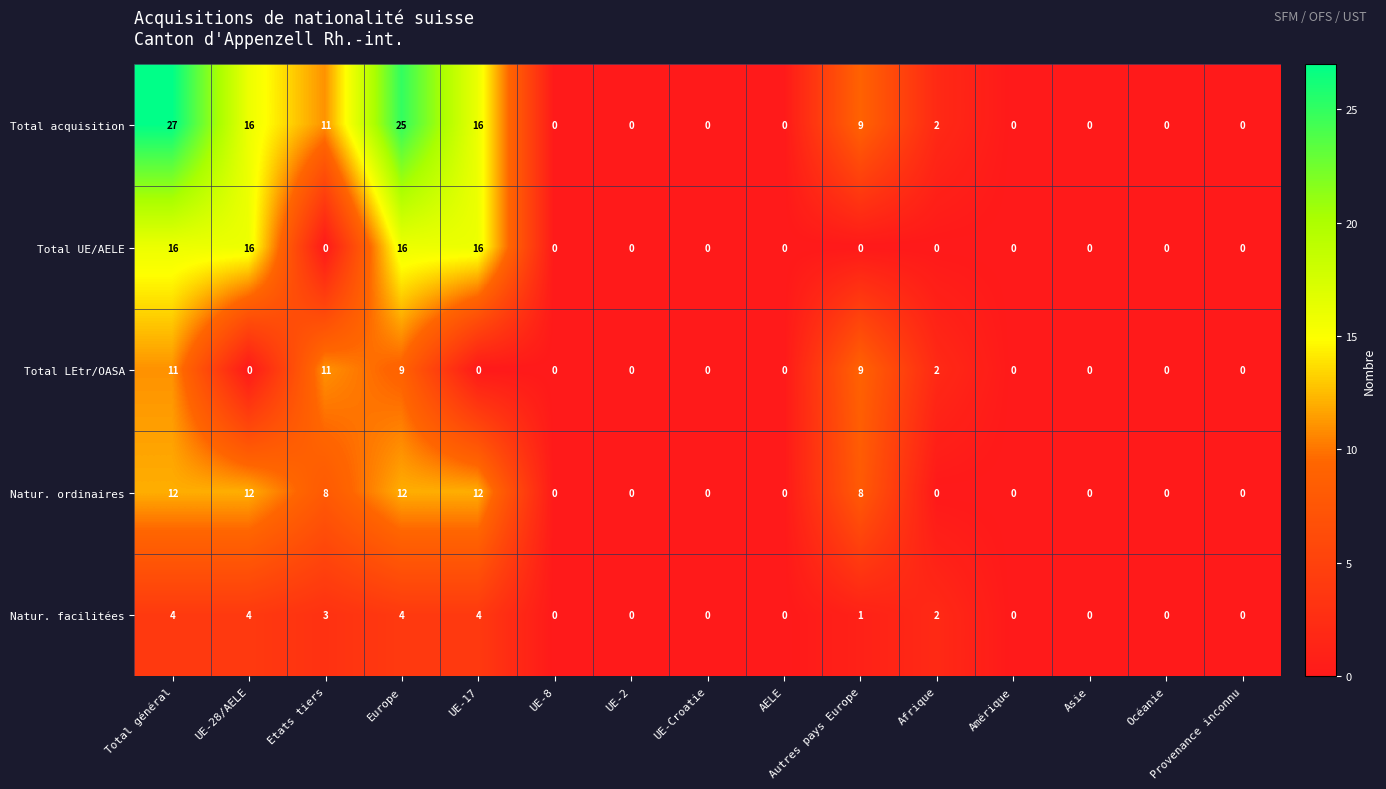

List the series in order of their peak value, lowest first.

Natur. facilitées, Total LEtr/OASA, Natur. ordinaires, Total UE/AELE, Total acquisition